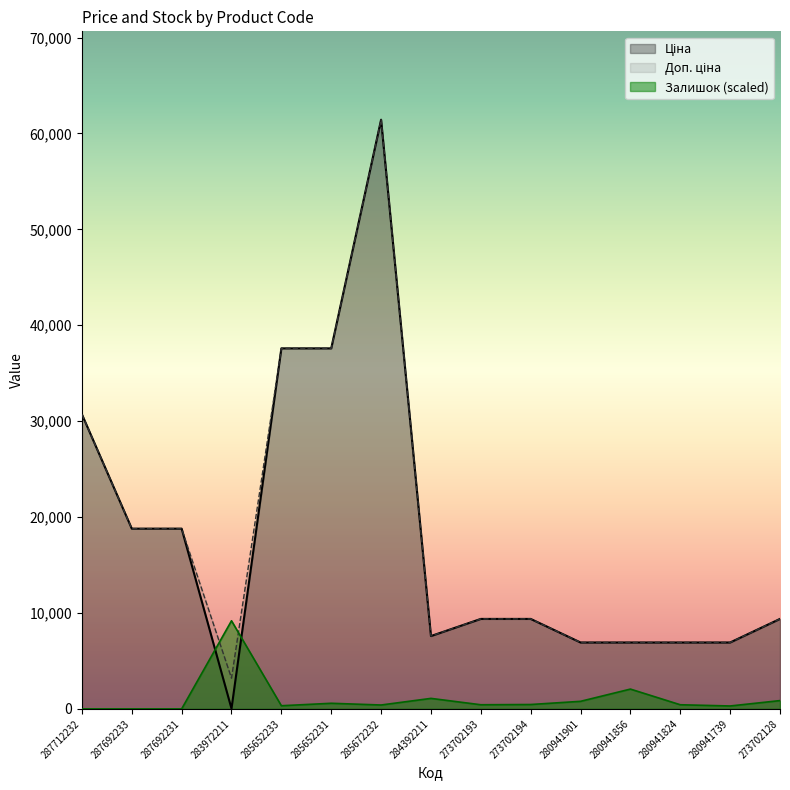

What is the average value of the Ціна series?

17894.4